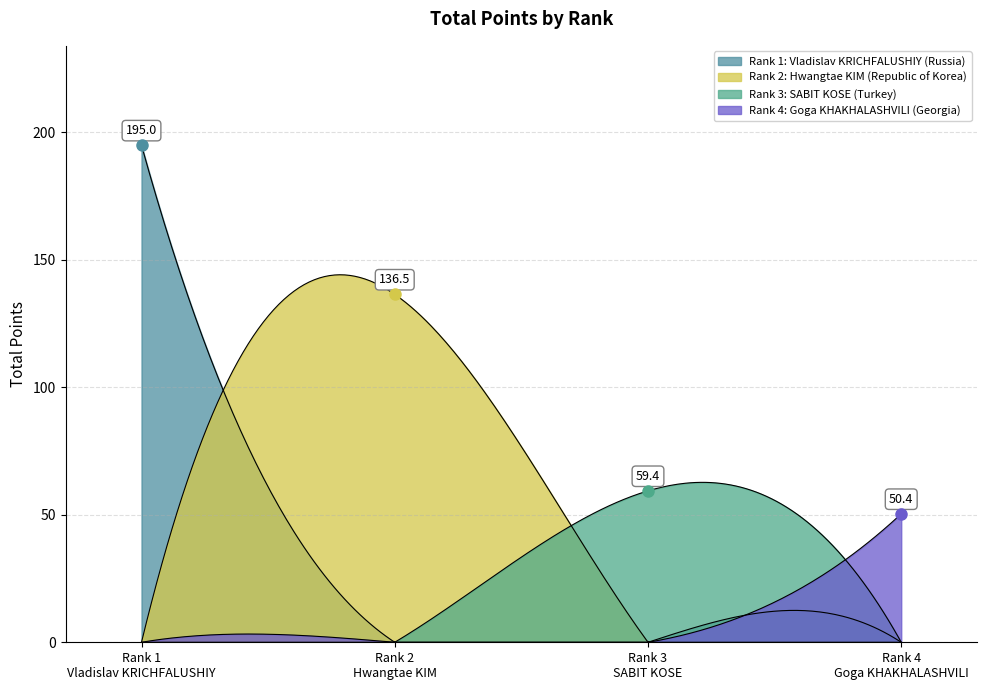

Approximately how many times larger is the value at 1 compared to 4?

3.9